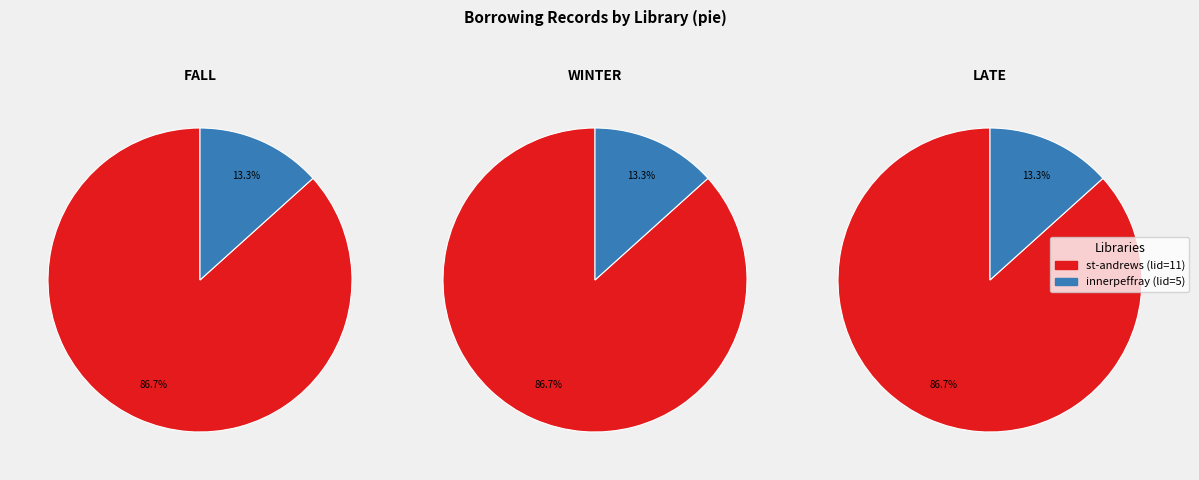

Which category has the smallest portion of the pie?

innerpeffray (lid=5)